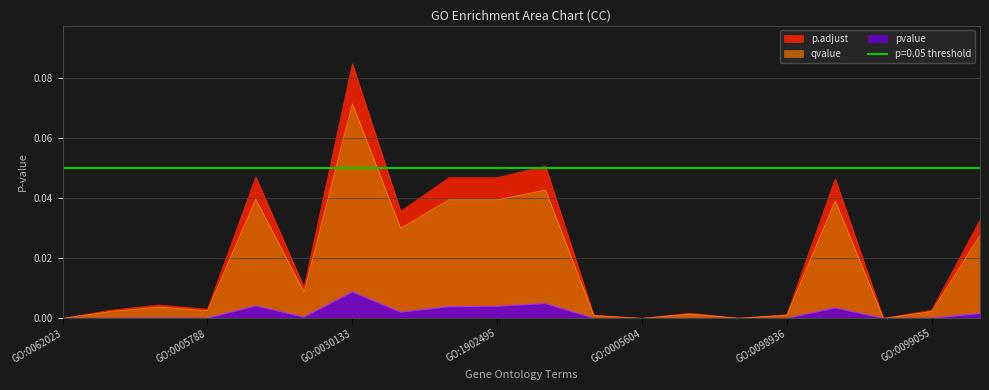

List the series in order of their overall mean, highest first.

p.adjust, qvalue, pvalue